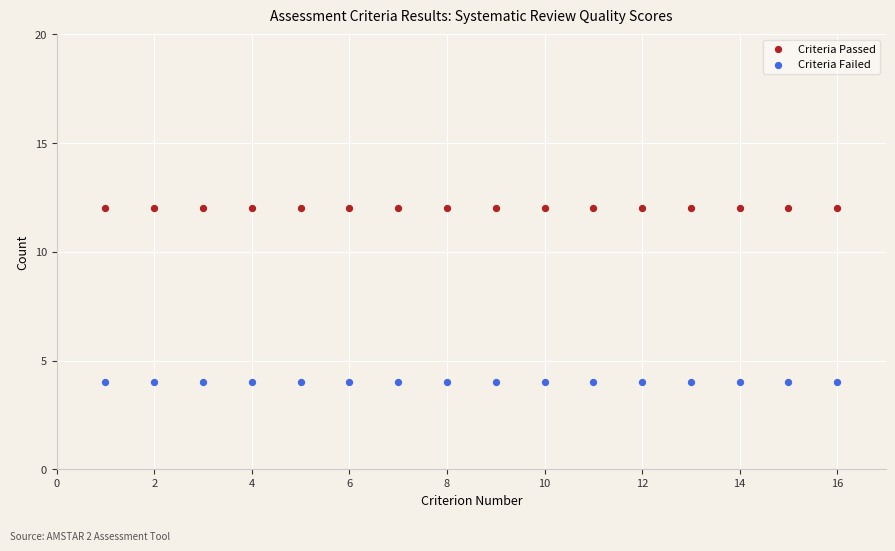

Which series reaches the maximum Y coordinate?

Criteria Passed